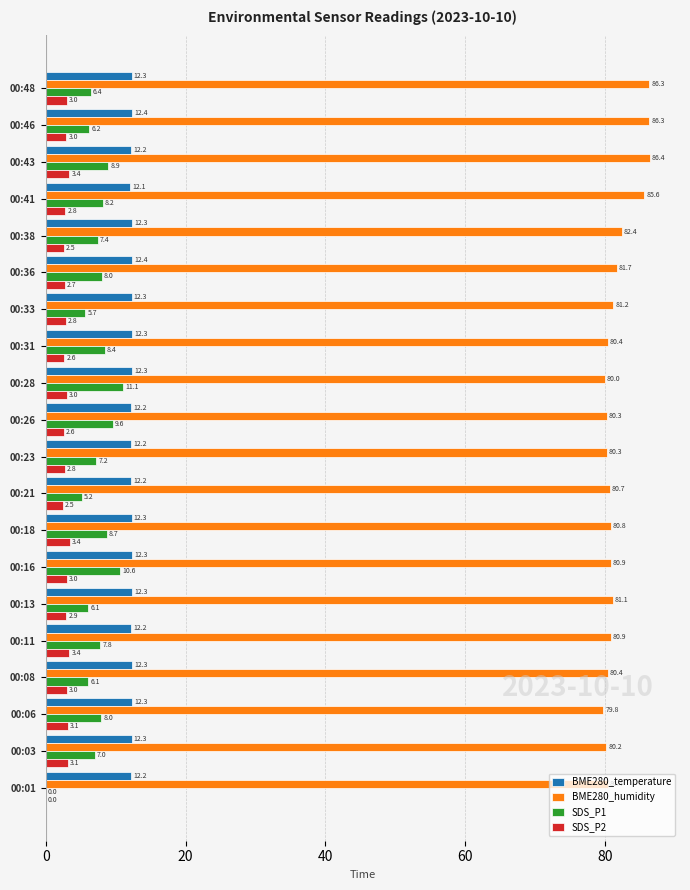

What is the total value across all series at 00:43?

110.9